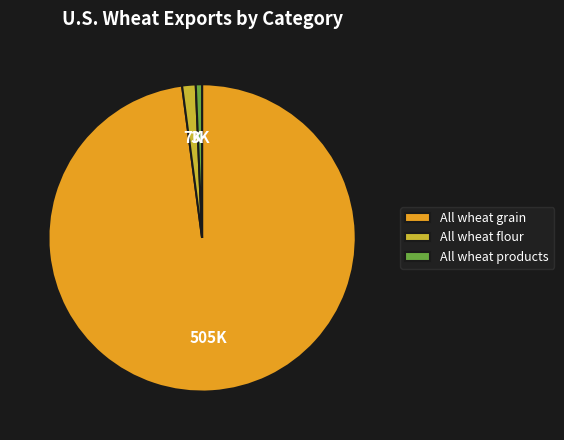

The All wheat flour slice represents 1% of the pie. True or false?

True